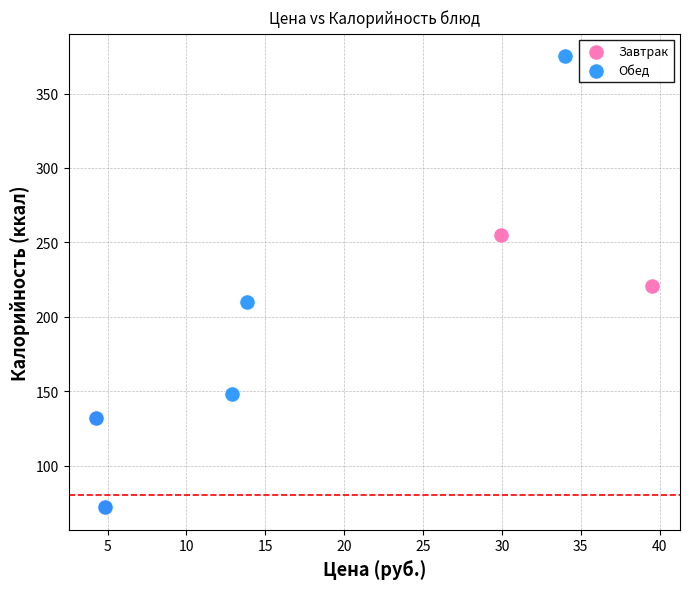

Which series reaches the maximum Y coordinate?

Обед